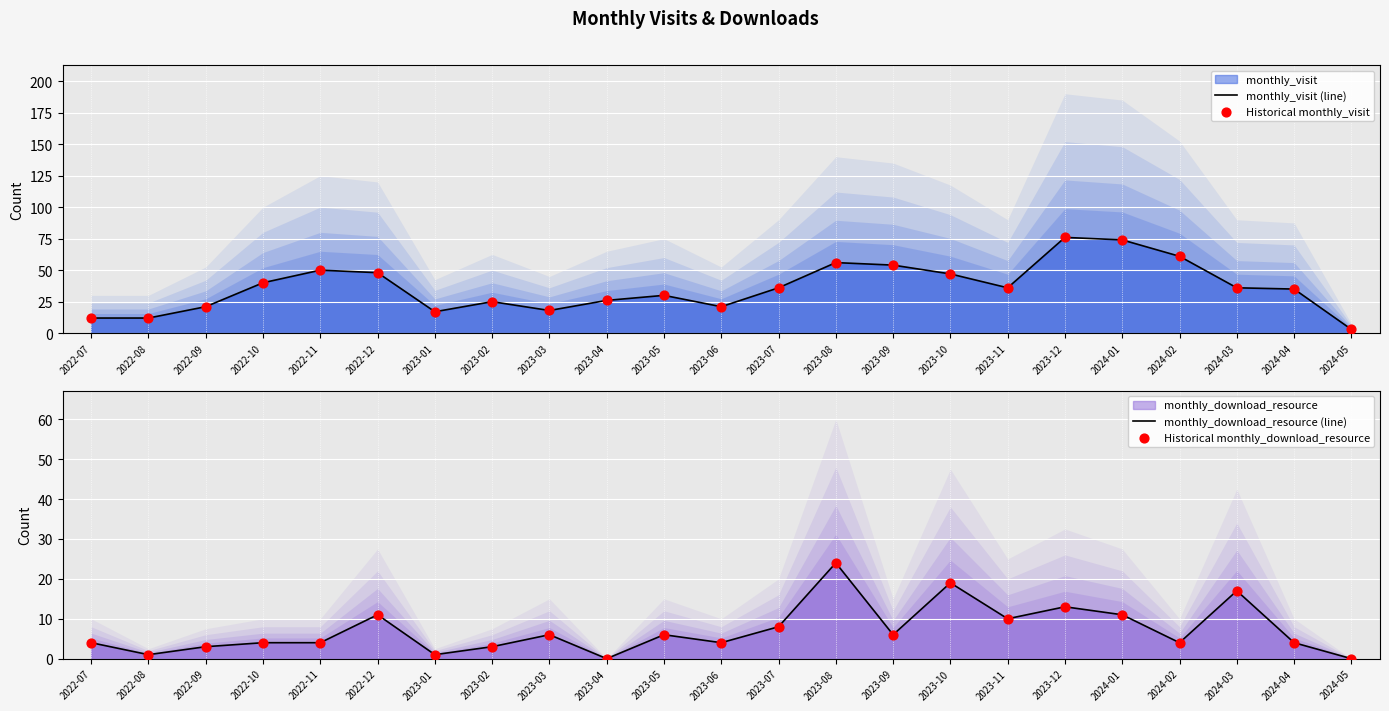

Is the value of Historical monthly_visit at 2023-07 greater than the value of monthly_visit (line) at 2024-02?

No